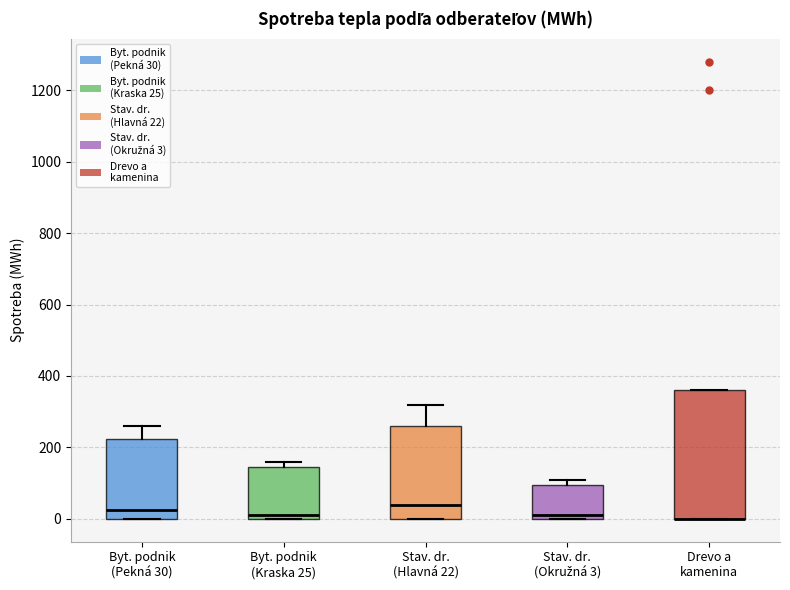

Reading left to right, read every box against the y-axis: the position of its median line, the range the box covers, and the ends of its whiskers. The values are not printed on the chart, so give them approximately, as read against the axis.

Byt. podnik (Pekná 30): median 20, box 0 to 220, whiskers 0 to 260
Byt. podnik (Kraska 25): median 20, box 0 to 140, whiskers 0 to 160
Stav. dr. (Hlavná 22): median 40, box 0 to 260, whiskers 0 to 320
Stav. dr. (Okružná 3): median 20, box 0 to 100, whiskers 0 to 120
Drevo a kamenina: median 0 (drawn on the box's lower edge), box 0 to 360, whiskers 0 to 360